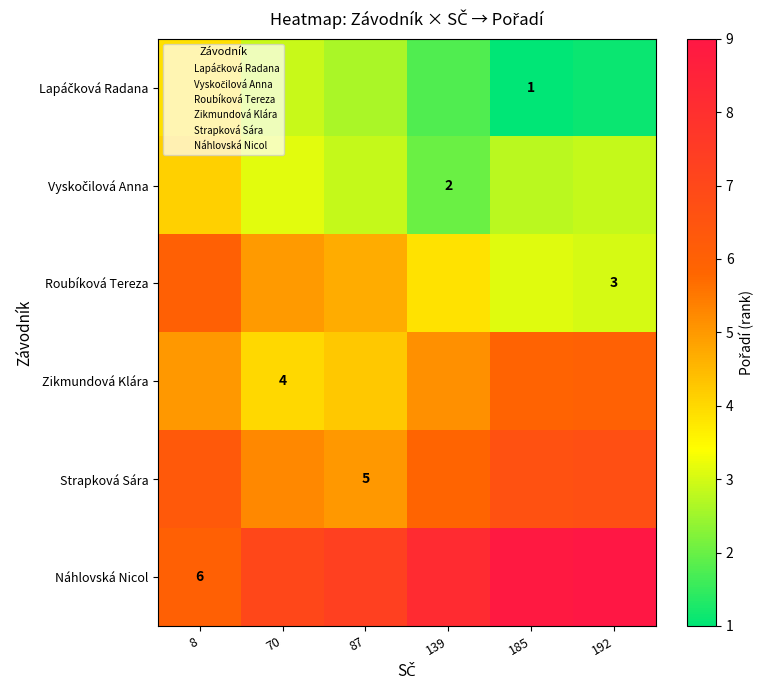

What is the difference between the maximum and minimum values in the Lapáčková Radana series?

2.9